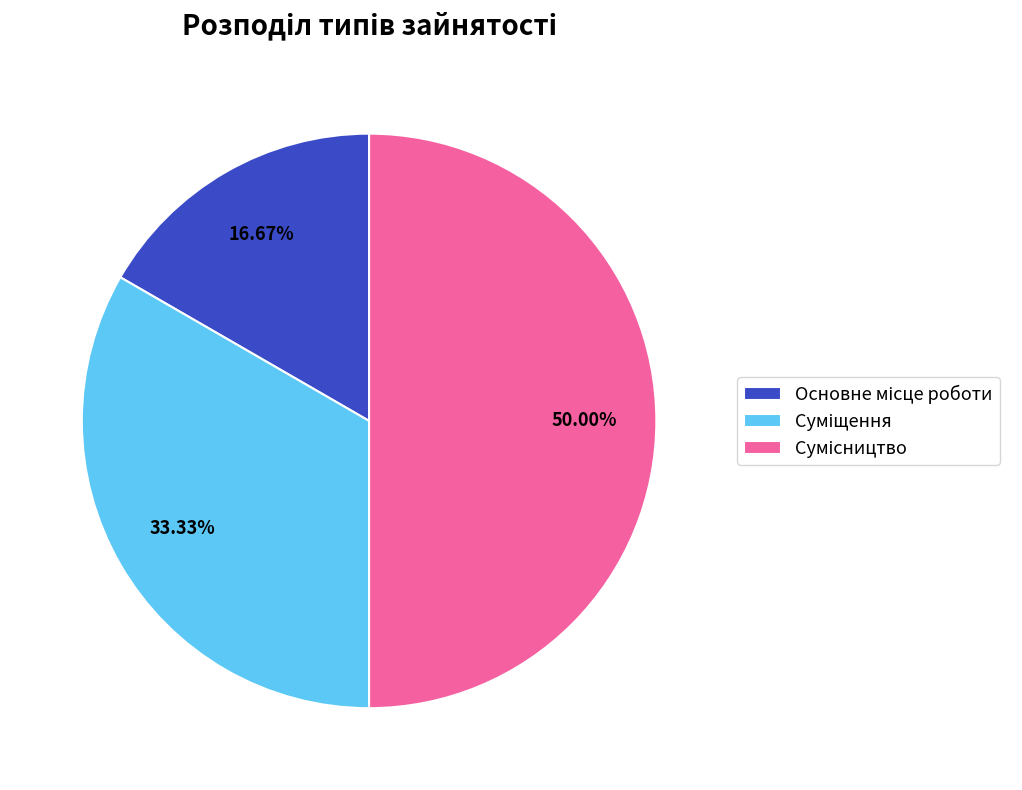

The Сумісництво slice represents 37% of the pie. True or false?

False